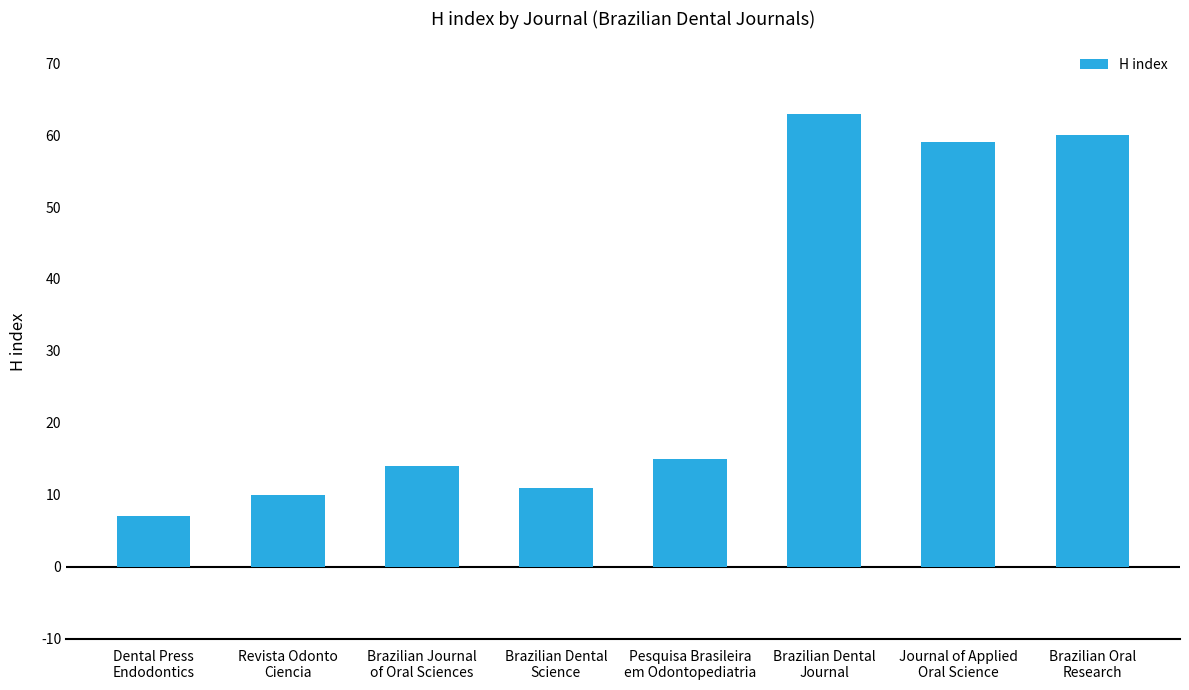

List the labels in order of value, smallest first.

Dental Press
Endodontics, Revista Odonto
Ciencia, Brazilian Dental
Science, Brazilian Journal
of Oral Sciences, Pesquisa Brasileira
em Odontopediatria, Journal of Applied
Oral Science, Brazilian Oral
Research, Brazilian Dental
Journal